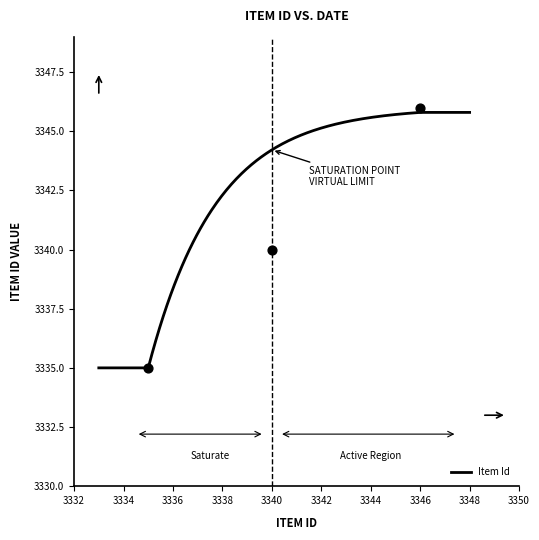

What is the maximum value for Item Id?

3345.8